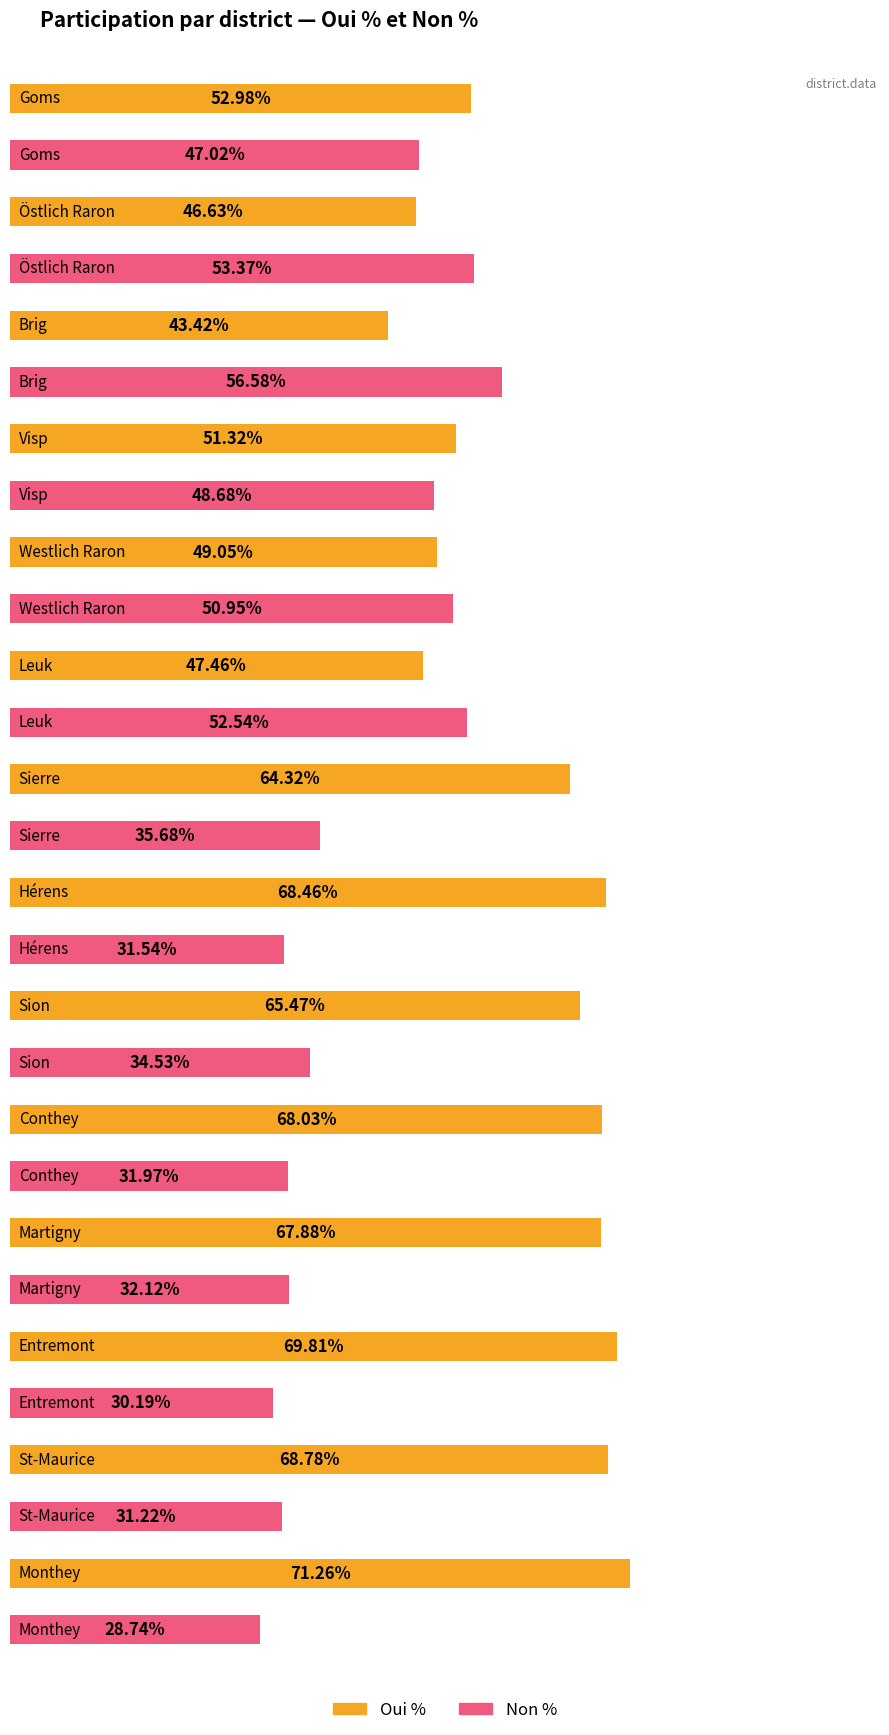

How many data points does each series have?

14